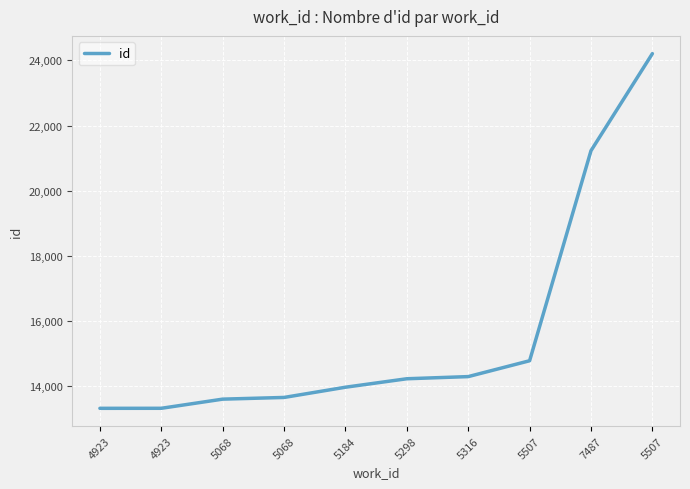

What is the maximum value shown in the chart?

24209